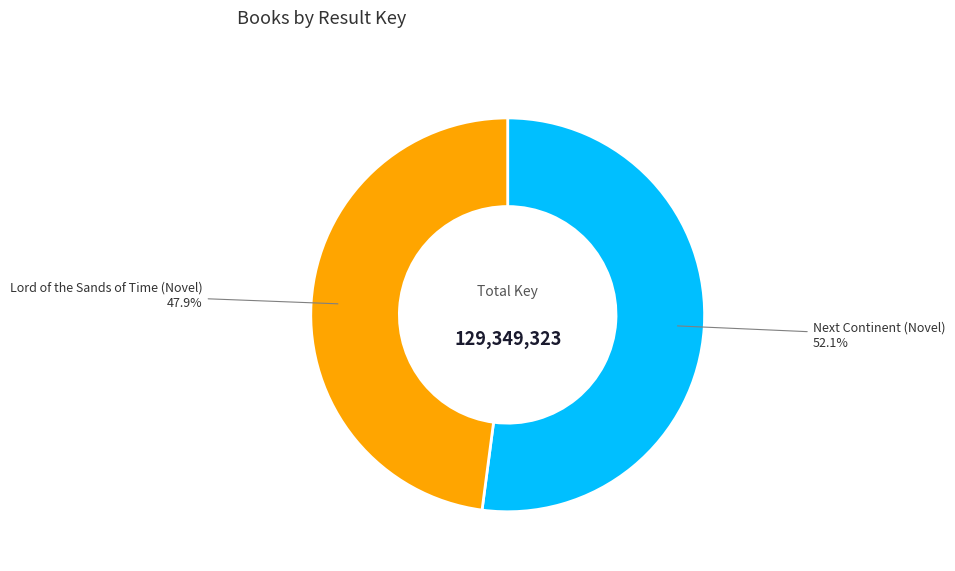

What is the largest slice in the pie chart?

Next Continent (Novel)